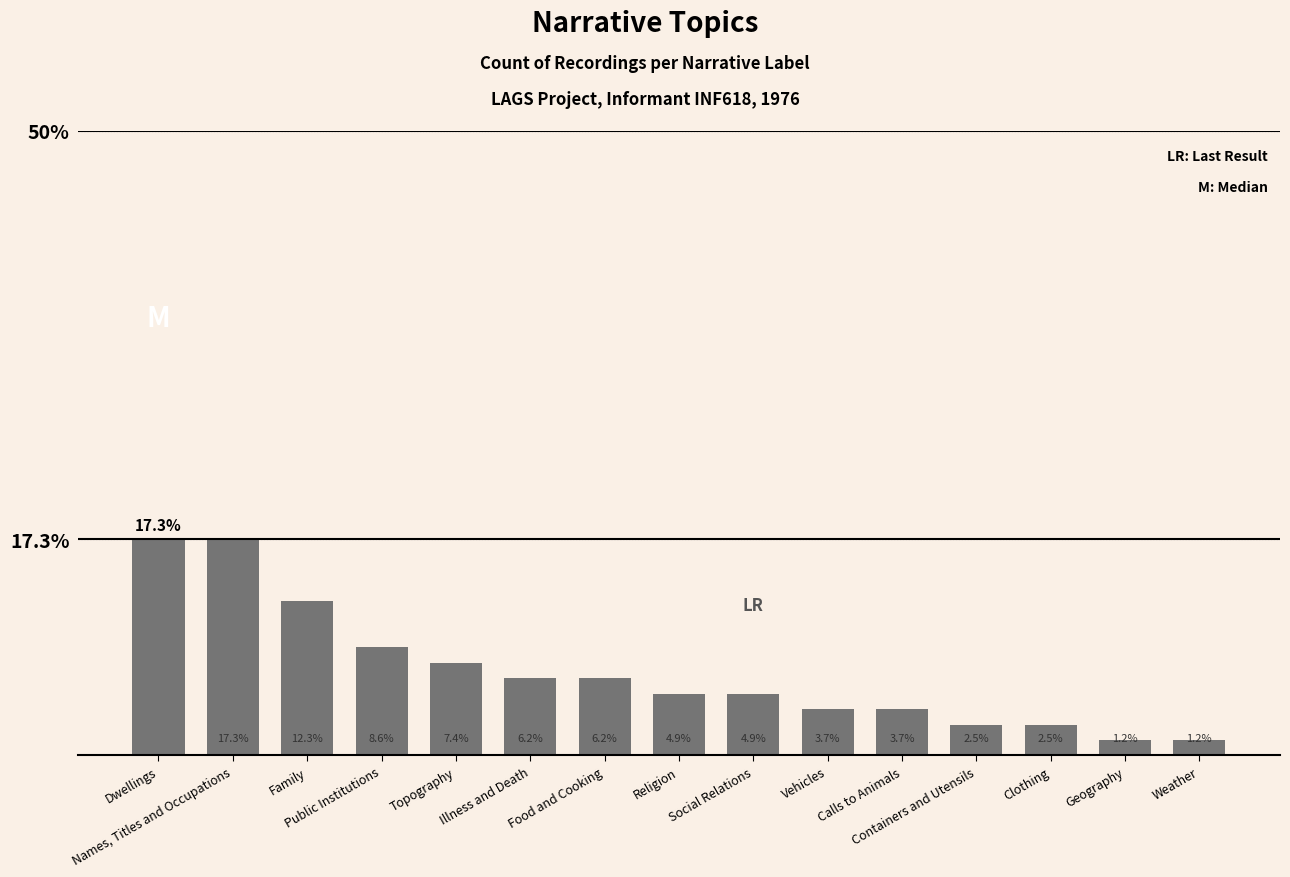

What is the difference between the maximum and minimum values?

16.0